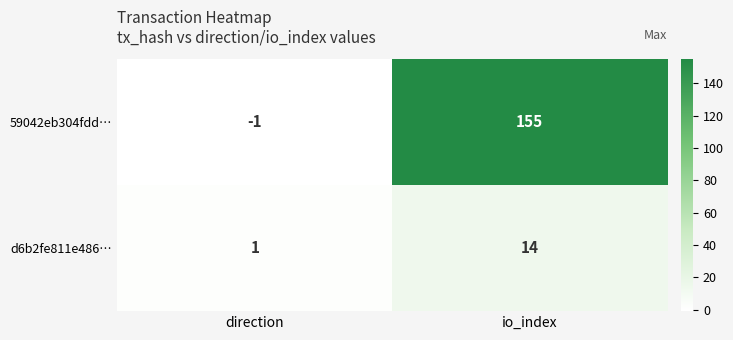

What is the difference between the maximum and minimum values in the 59042eb304fdd… series?

156